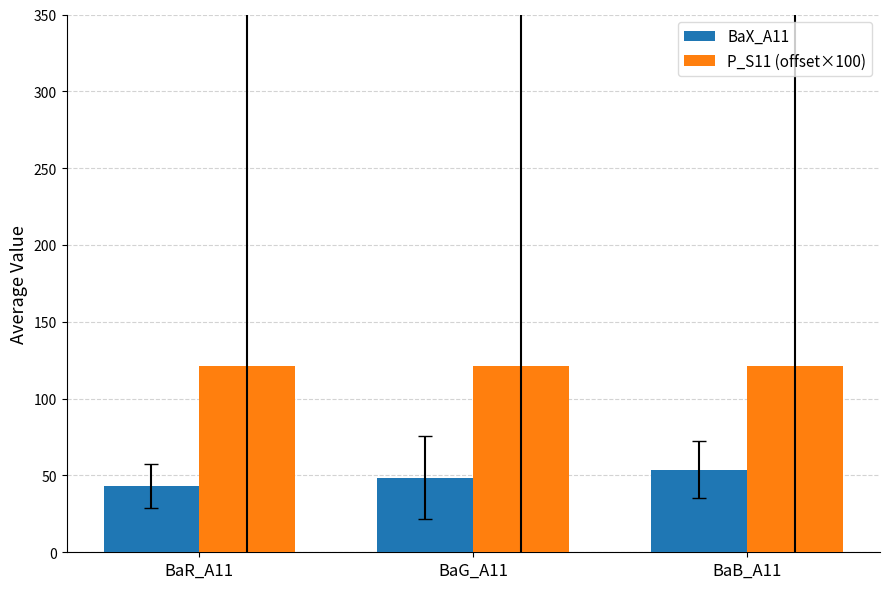

Is it true that BaX_A11 equals 82.6 at BaB_A11?

False